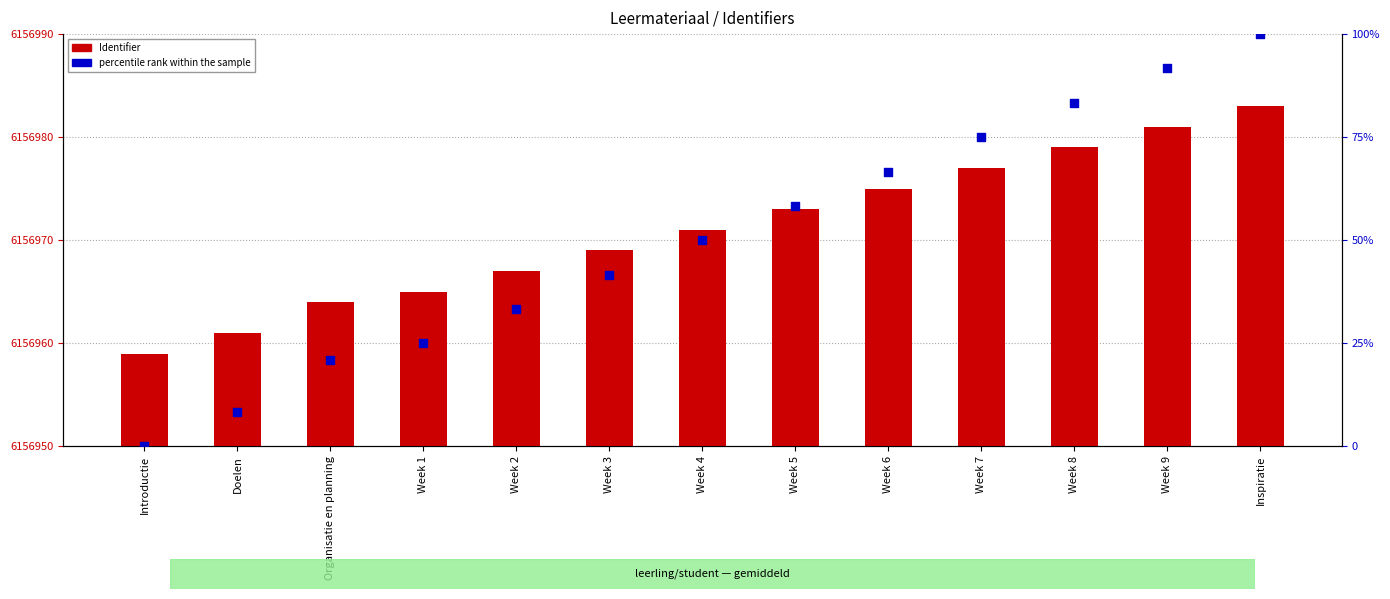

What are all the series names shown in the legend?

Identifier, percentile rank within the sample